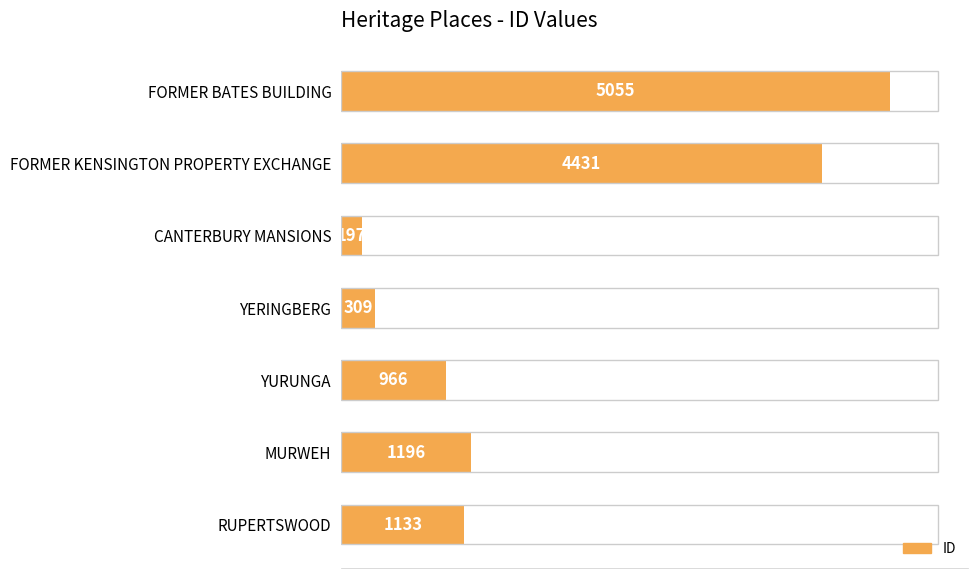

How many bars are there in total?

7